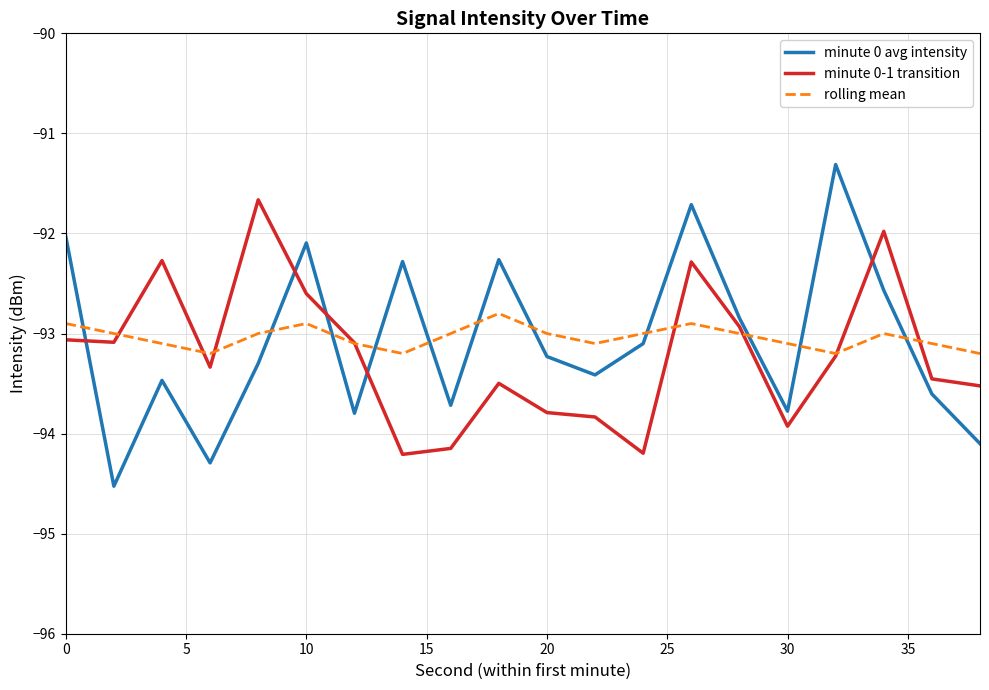

What is the difference between the maximum and second lowest values in the minute 0-1 transition series?

2.5